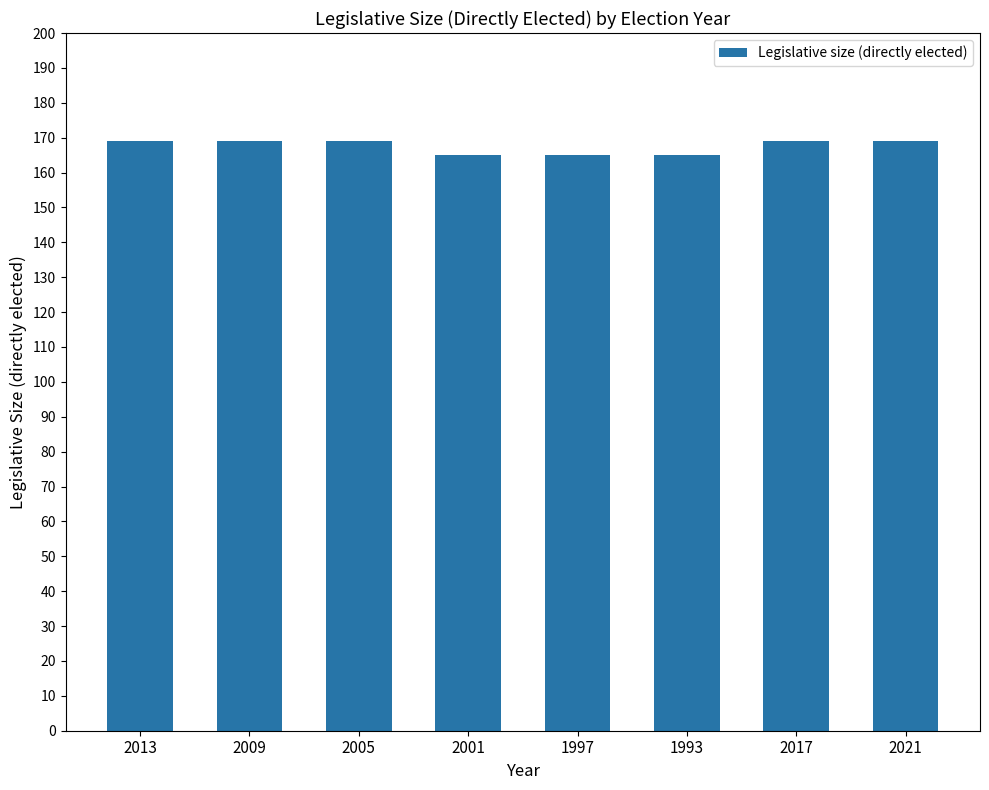

The chart shows a value of 169 at 2009. True or false?

True